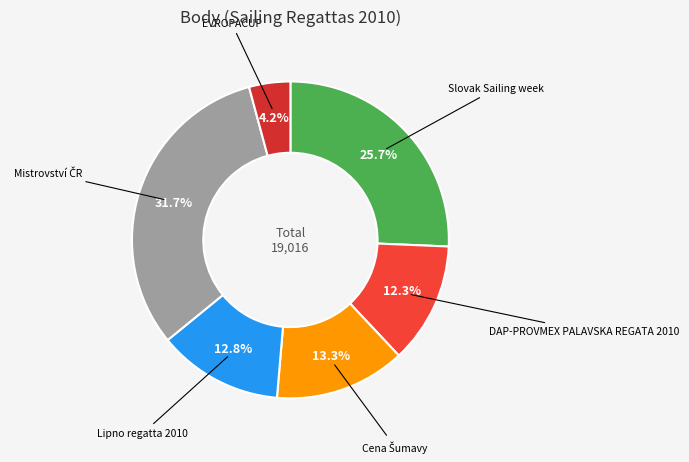

Which category has the smallest portion of the pie?

EVROPACUP